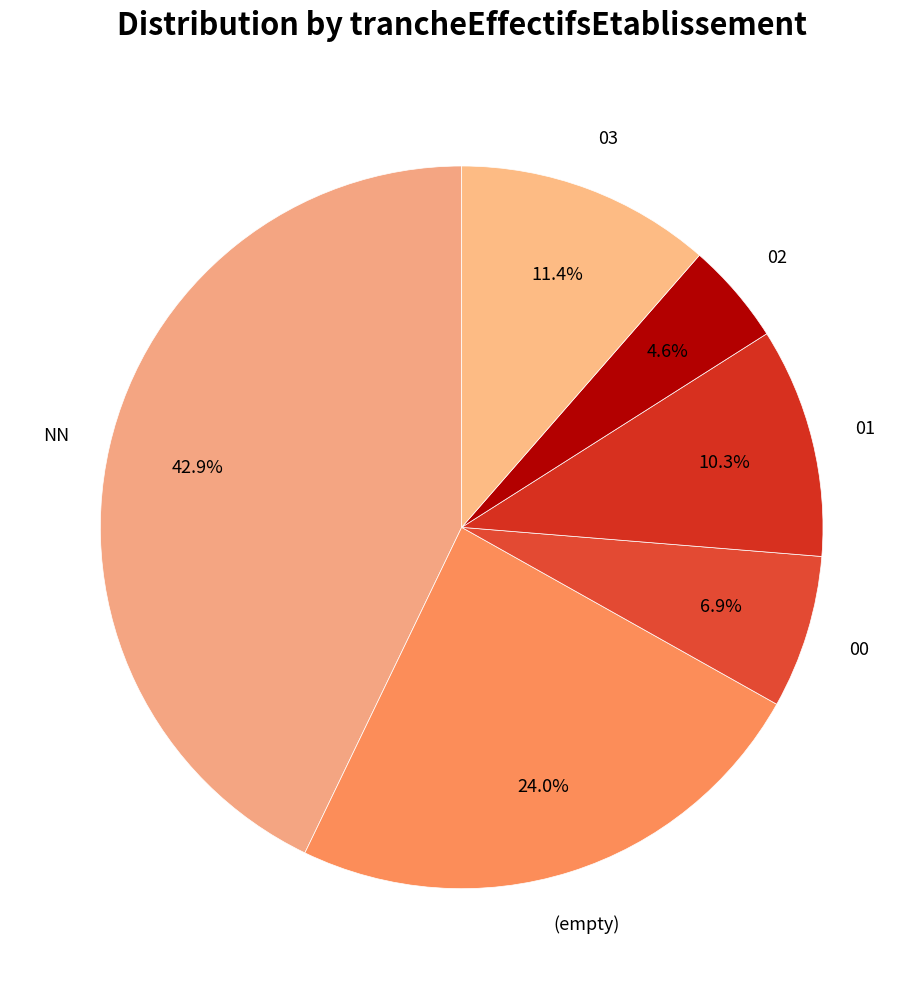

Rank the categories by value from lowest to highest.

02, 00, 01, 03, (empty), NN